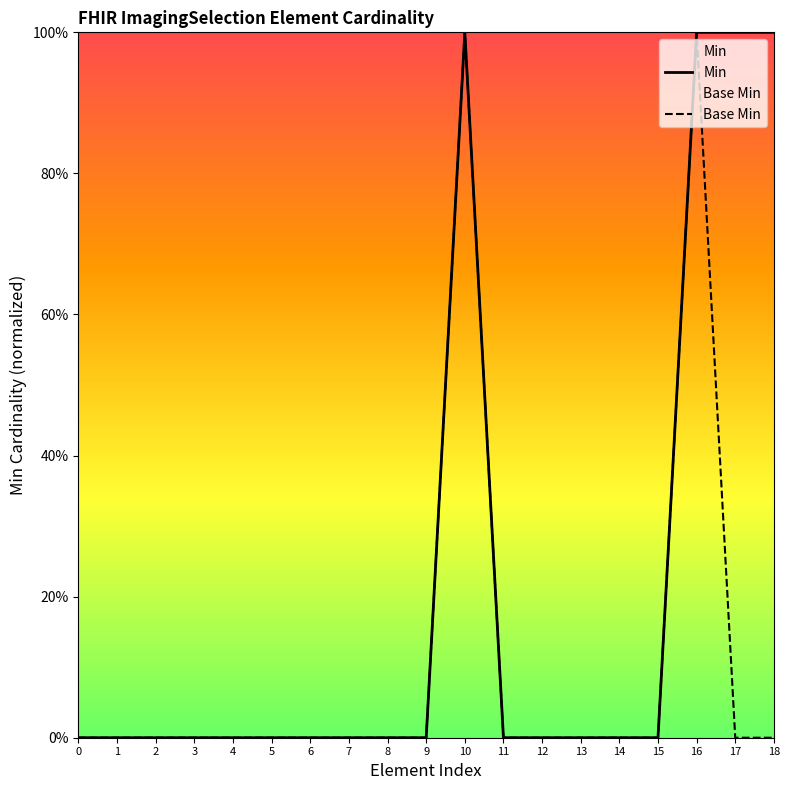

Which series has the largest range (max minus min)?

Min